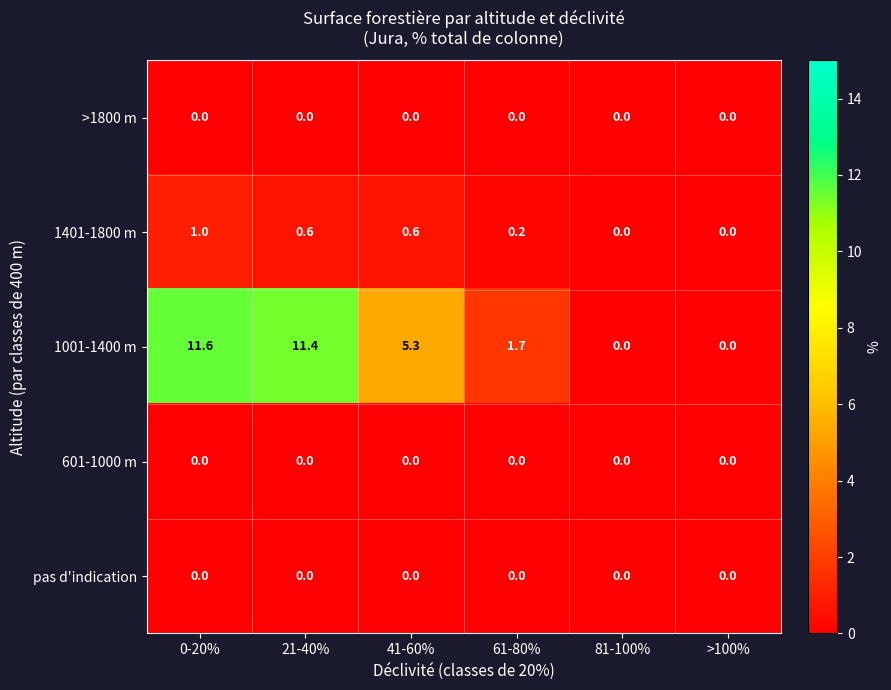

Which series changed the most between 41-60% and 81-100%?

1001-1400 m